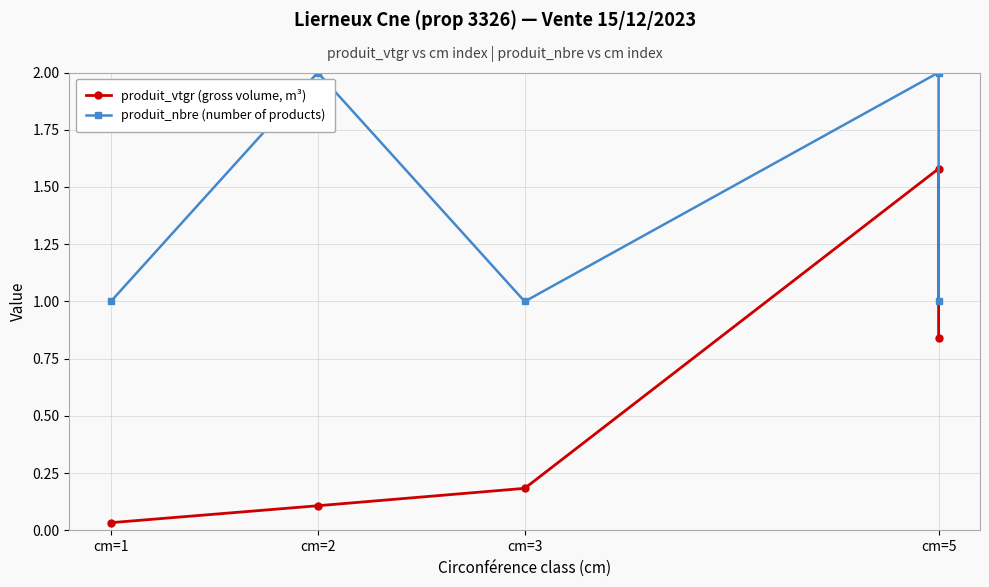

True or false: produit_nbre (number of products) and produit_vtgr (gross volume, m³) intersect in this chart.

False